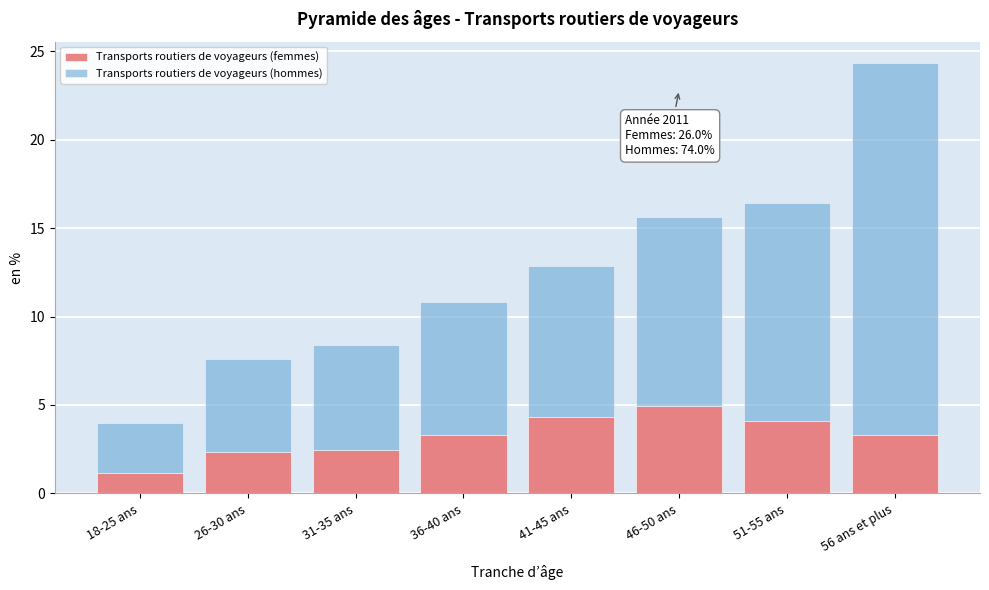

Reading right to left, list the values for the Transports routiers de voyageurs (femmes) series.

3.3	4.1	5.0	4.3	3.3	2.5	2.3	1.2